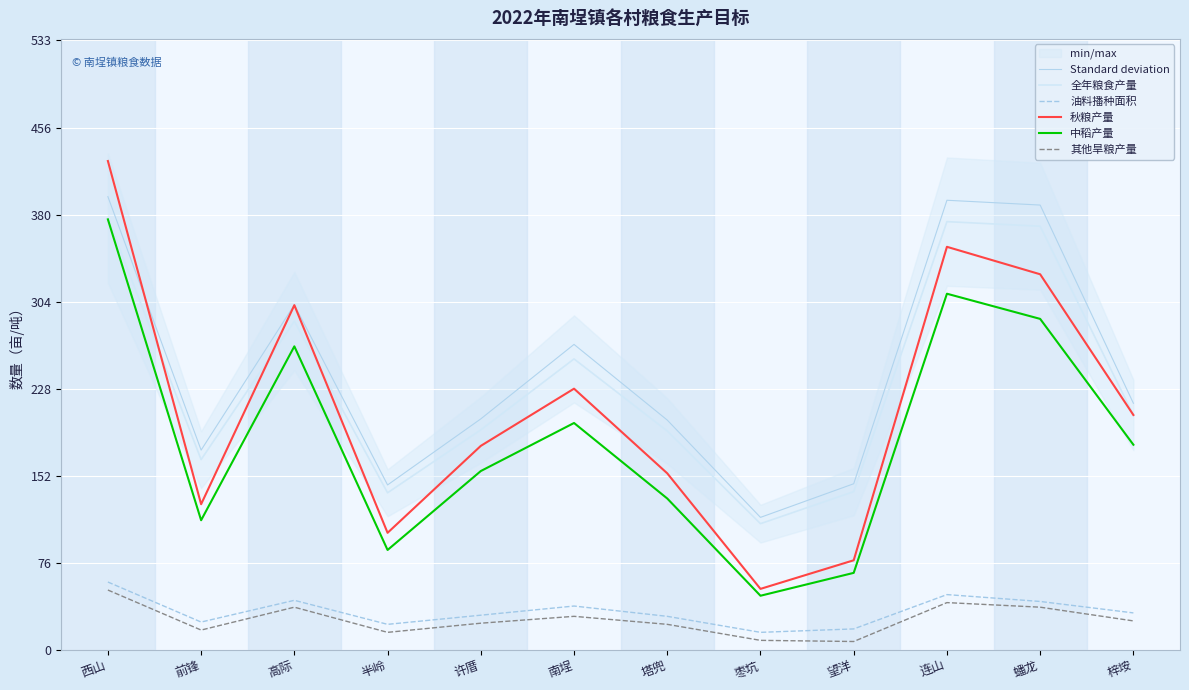

What is the total value across all series at 半岭?

506.9